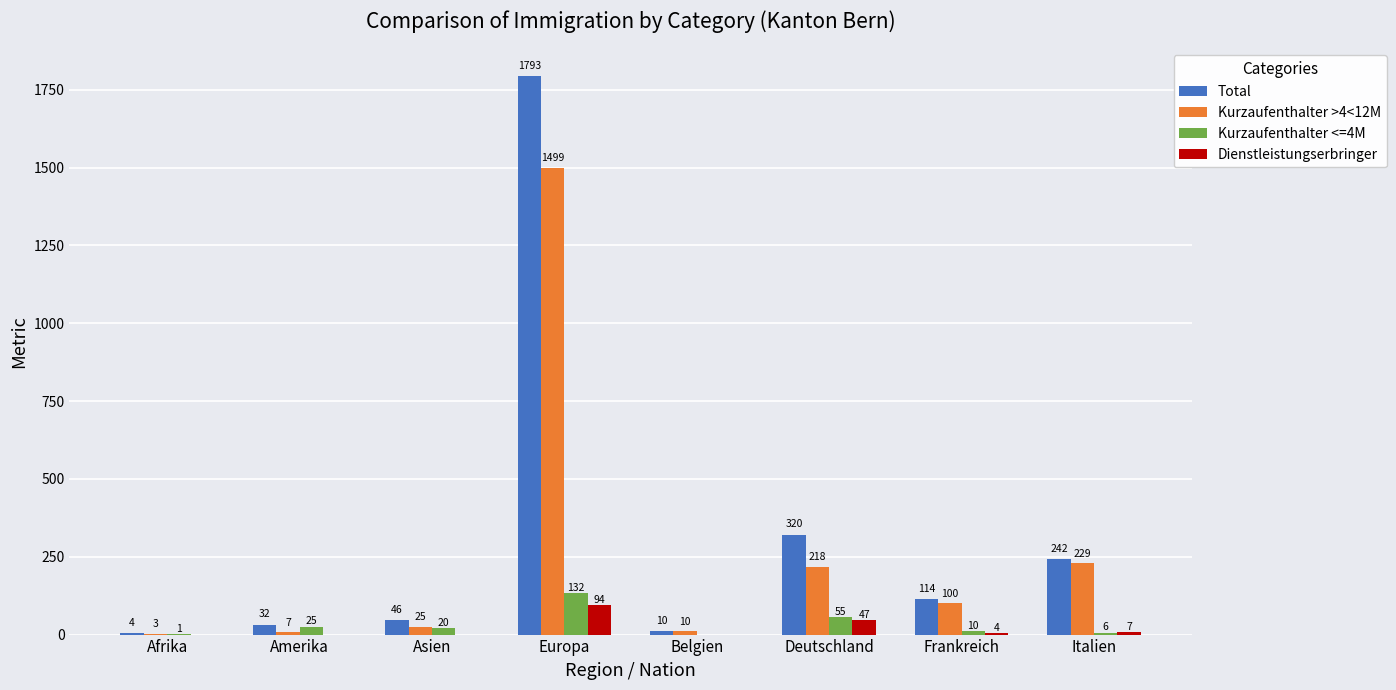

At which label does Total first exceed 114?

Europa